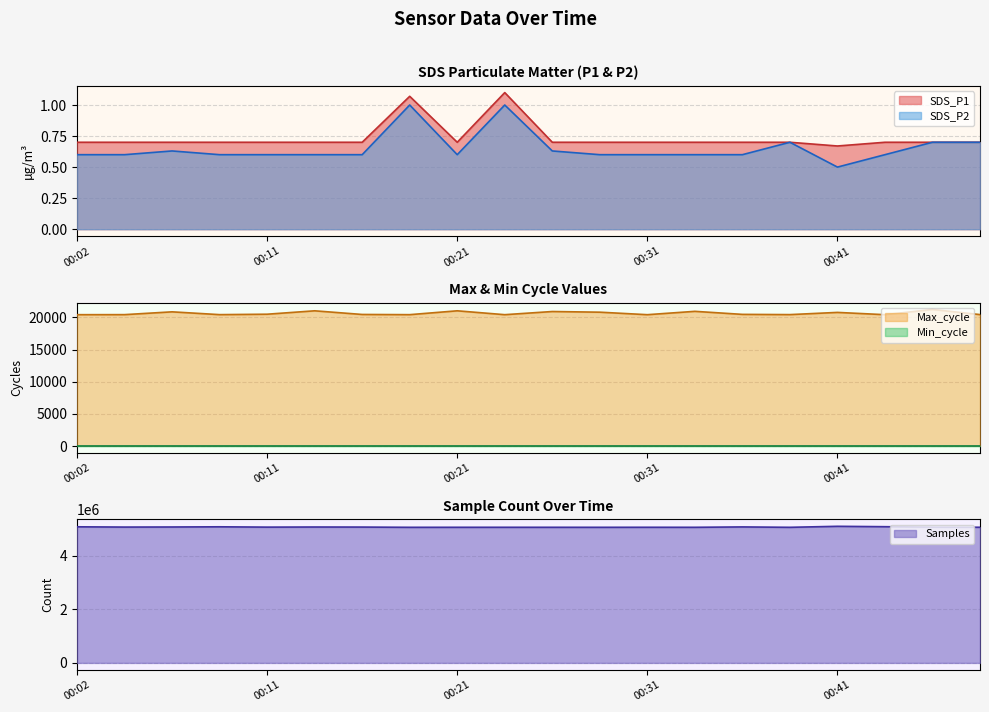

What is the total value across all series at 00:07?

5086911.3